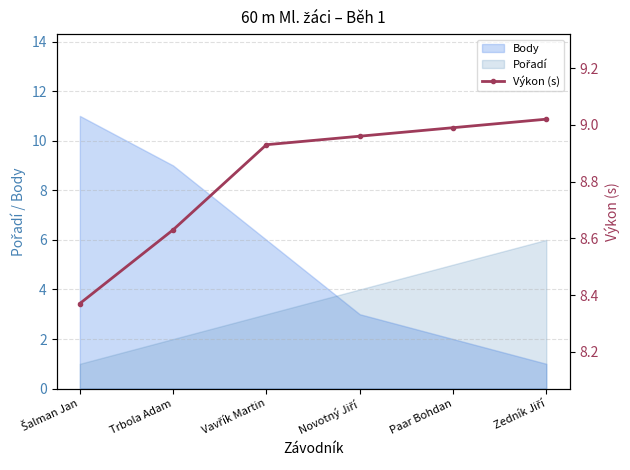

What is the difference between the maximum and second lowest values?

0.4